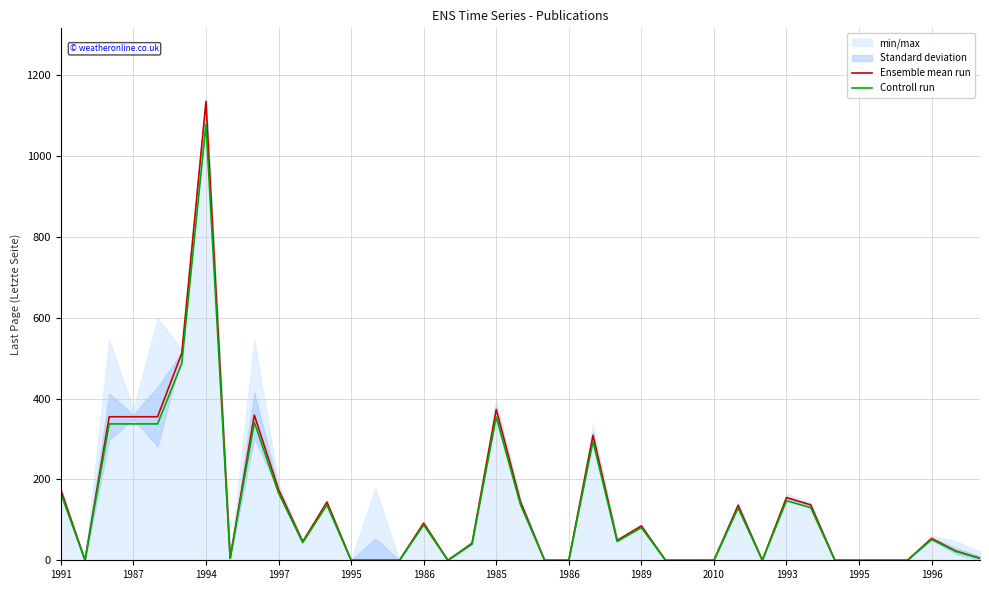

Reading right to left, extract all data points from this chart.

Ensemble mean run: 5.0	23.0	54.0	0.0	0.0	0.0	0.0	137.0	155.0	0.0	136.0	0.0	0.0	0.0	85.0	49.0	309.0	0.0	0.0	145.0	373.0	42.0	0.0	92.0	0.0	0.0	0.0	144.0	46.0	175.0	359.0	5.0	1135.0	512.0	355.0	355.0	355.0	0.0	174.0
Controll run: 4.8	21.8	51.3	0.0	0.0	0.0	0.0	130.2	147.2	0.0	129.2	0.0	0.0	0.0	80.8	46.5	293.6	0.0	0.0	137.8	354.3	39.9	0.0	87.4	0.0	0.0	0.0	136.8	43.7	166.2	341.1	4.8	1078.2	486.4	337.2	337.2	337.2	0.0	165.3